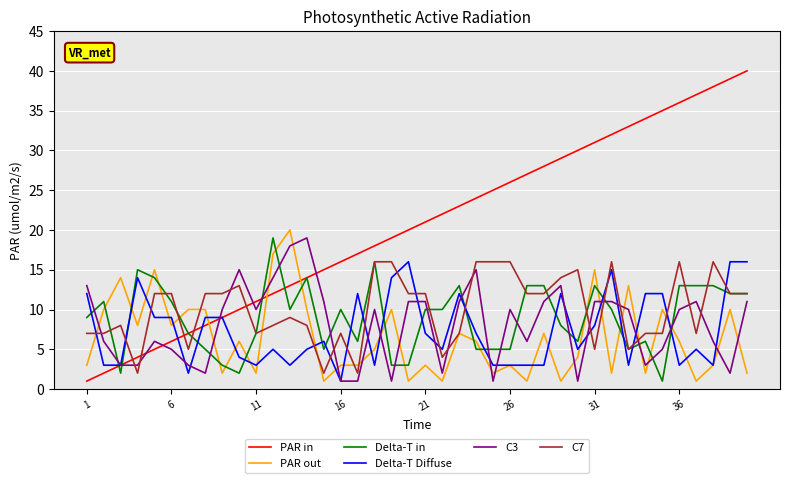

Which series has the largest range (max minus min)?

PAR in